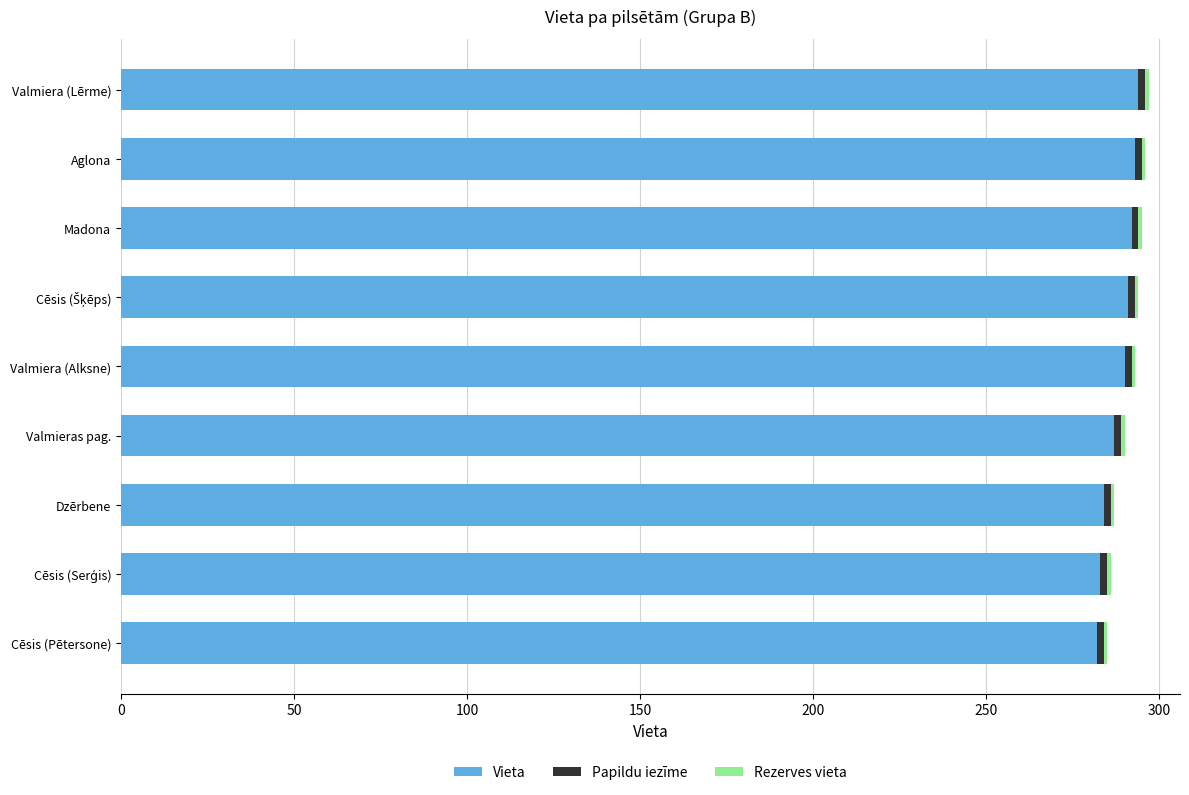

What is the greatest value displayed?

296.0